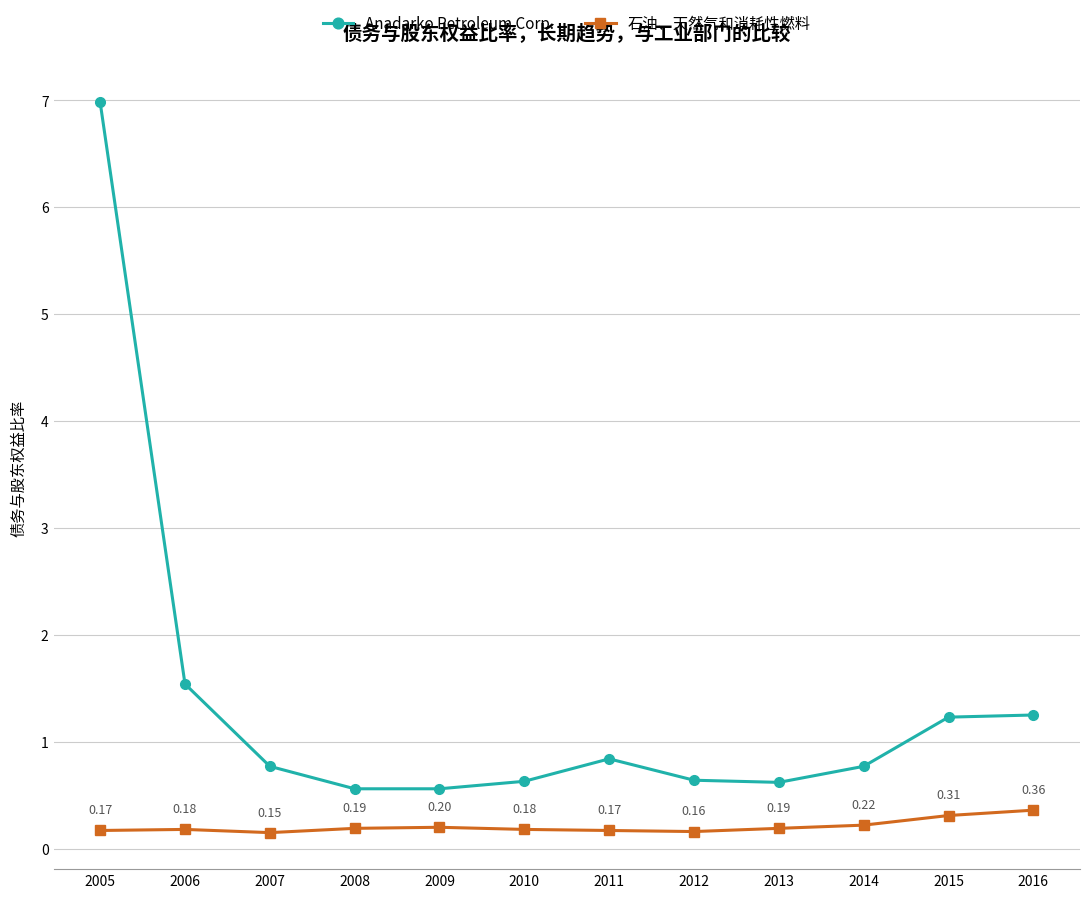

Which series has the largest range (max minus min)?

Anadarko Petroleum Corp.